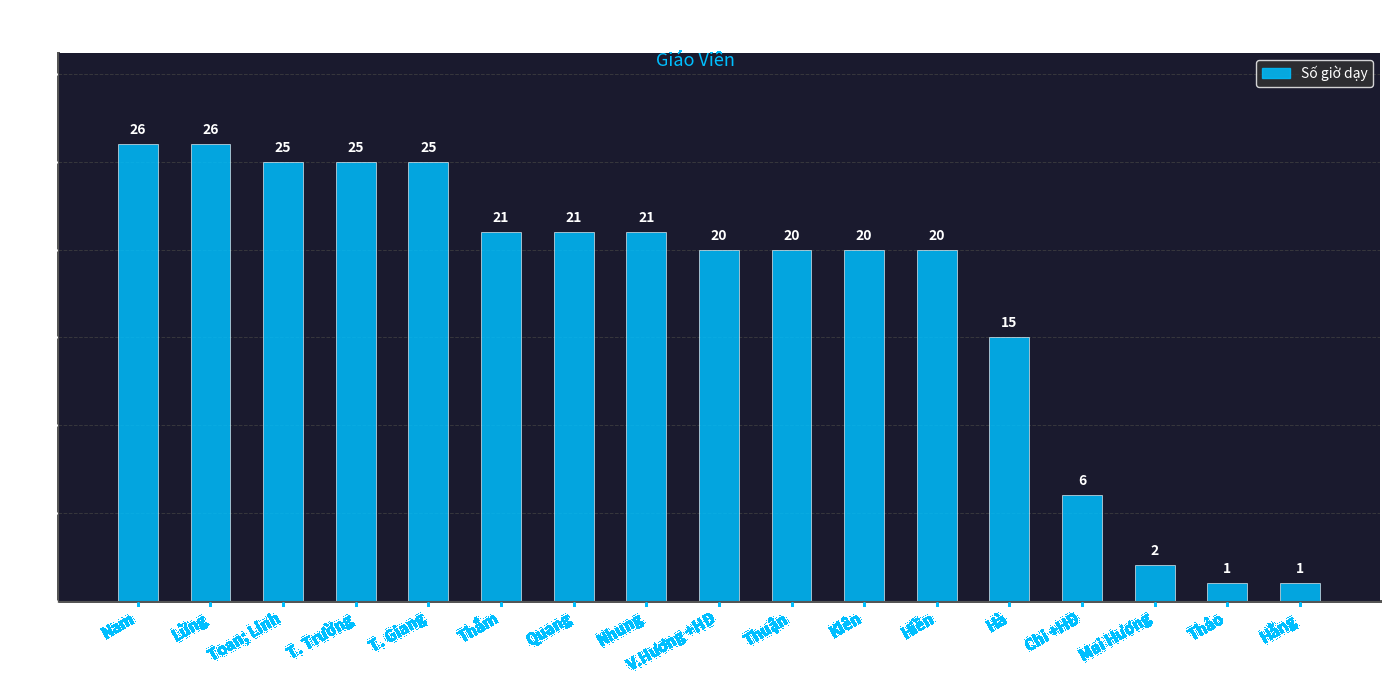

What is the sum of the values at Nhung and Mai Hương?

23